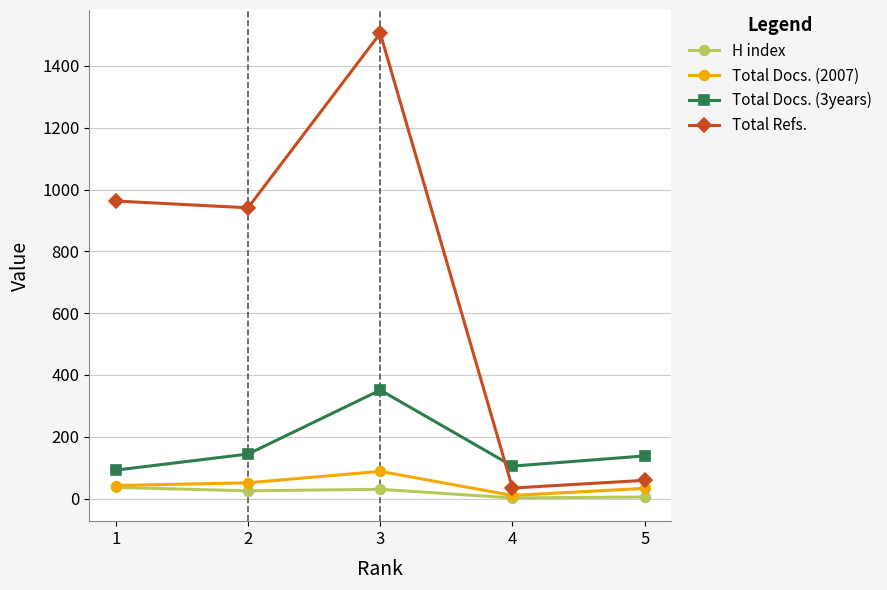

Which series has the largest total across all categories?

Total Refs.